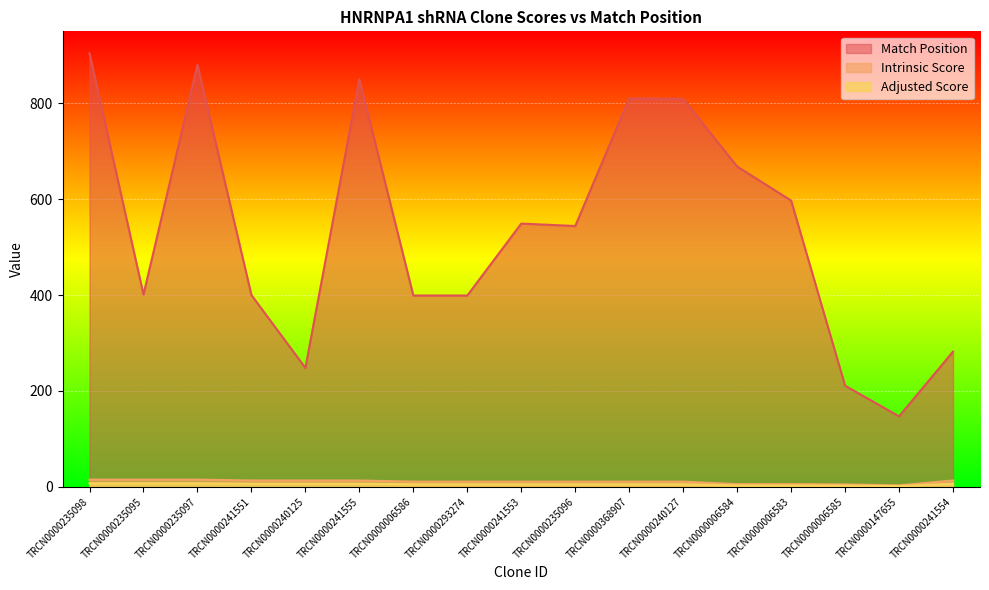

The Intrinsic Score series shows 10.8 at TRCN0000241553. True or false?

True